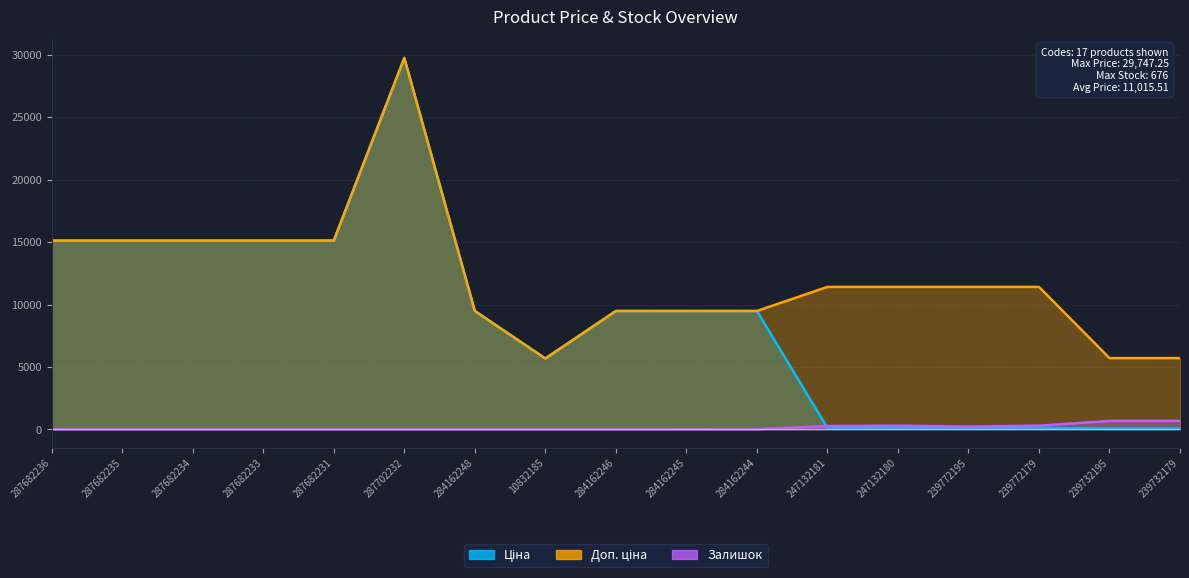

What is the label of the 7th point from the right?

284162244